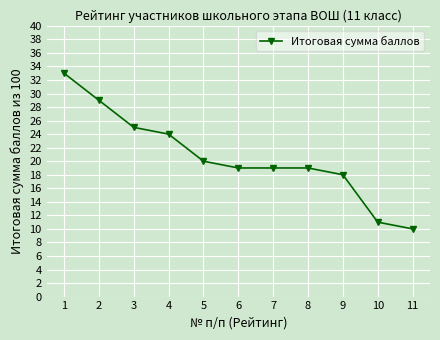

Reading left to right, what are all the values shown in this chart?

1=33	2=29	3=25	4=24	5=20	6=19	7=19	8=19	9=18	10=11	11=10